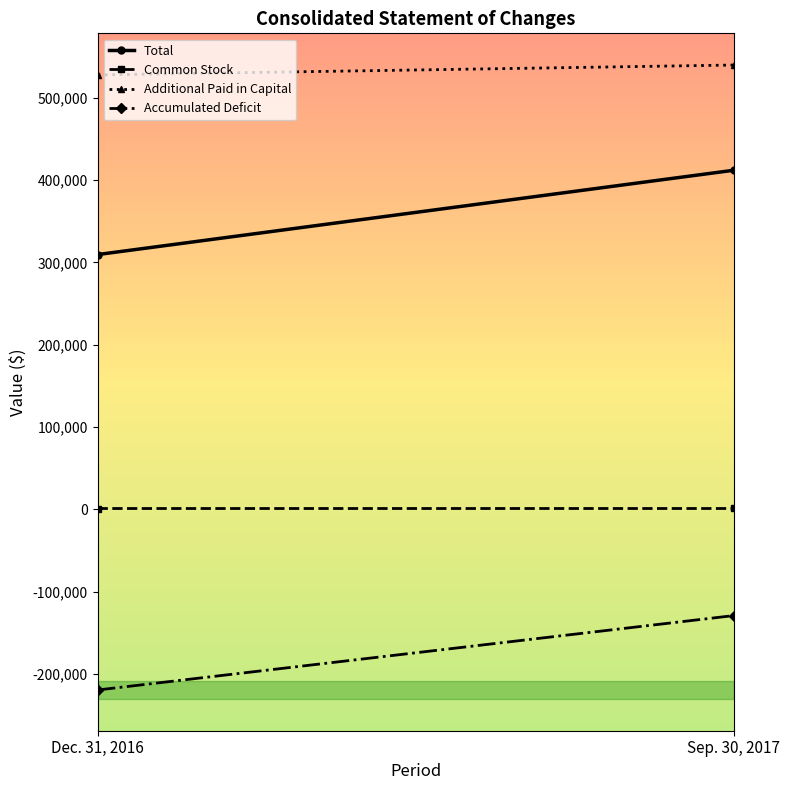

Which series has the widest spread of values?

Total